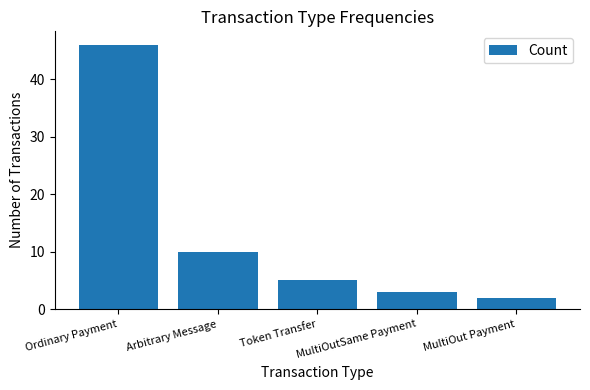

Does the chart contain any negative values?

No